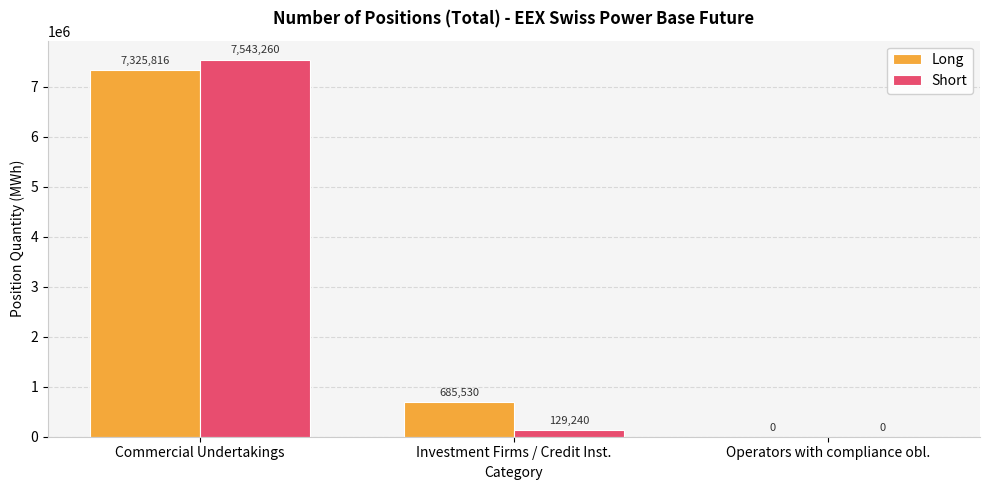

Read the Short value at Commercial Undertakings.

7543260